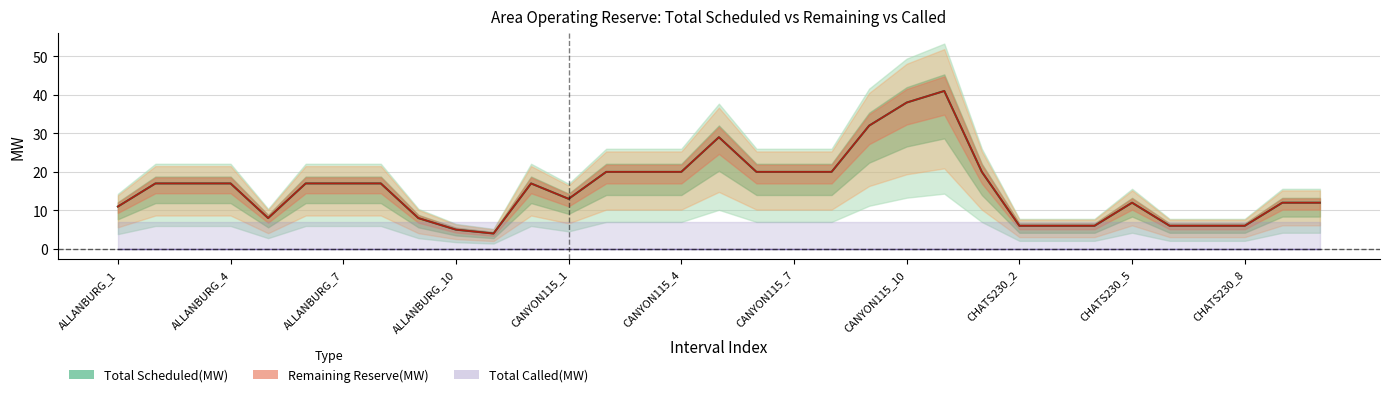

True or false: Remaining Reserve(MW) has a value of 8 at ALLANBURG_5.

True